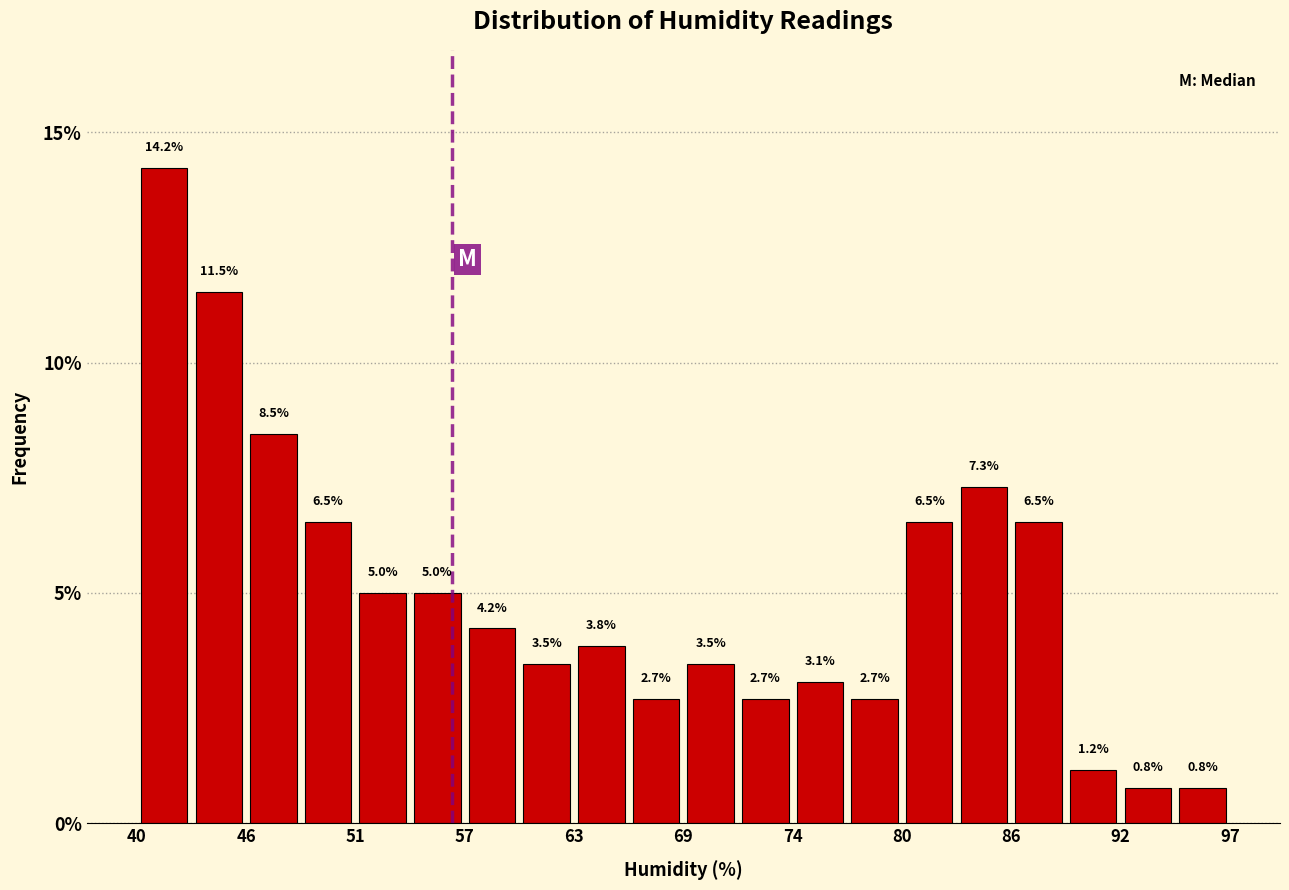

Around what value on the x-axis is the tallest bar? Give the approximate position of its centre, as read against the axis.

41